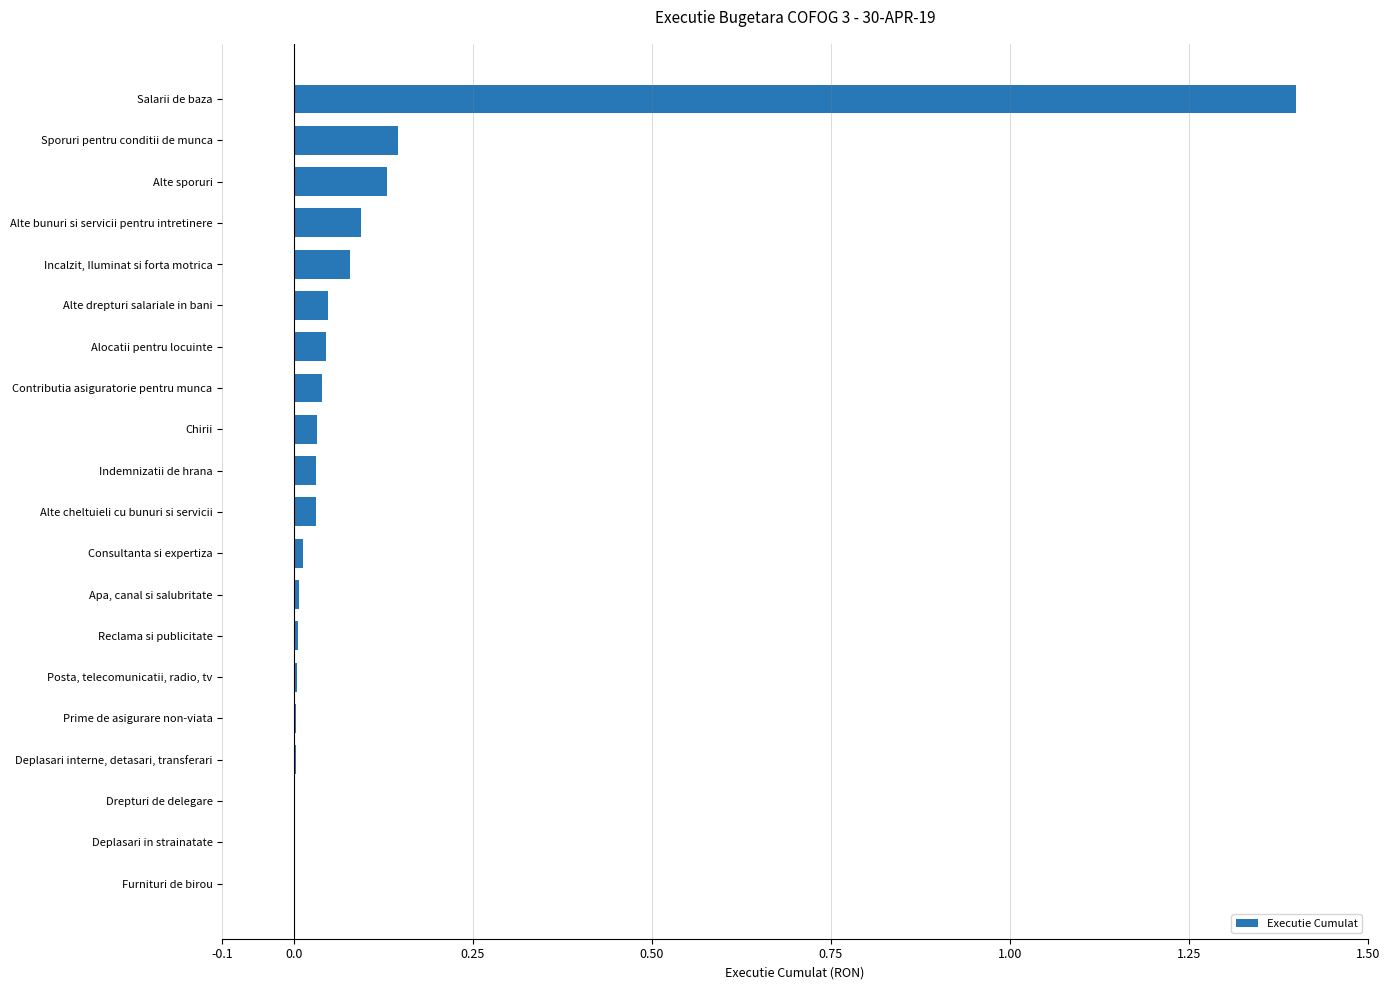

Does the chart contain stacked bars?

No